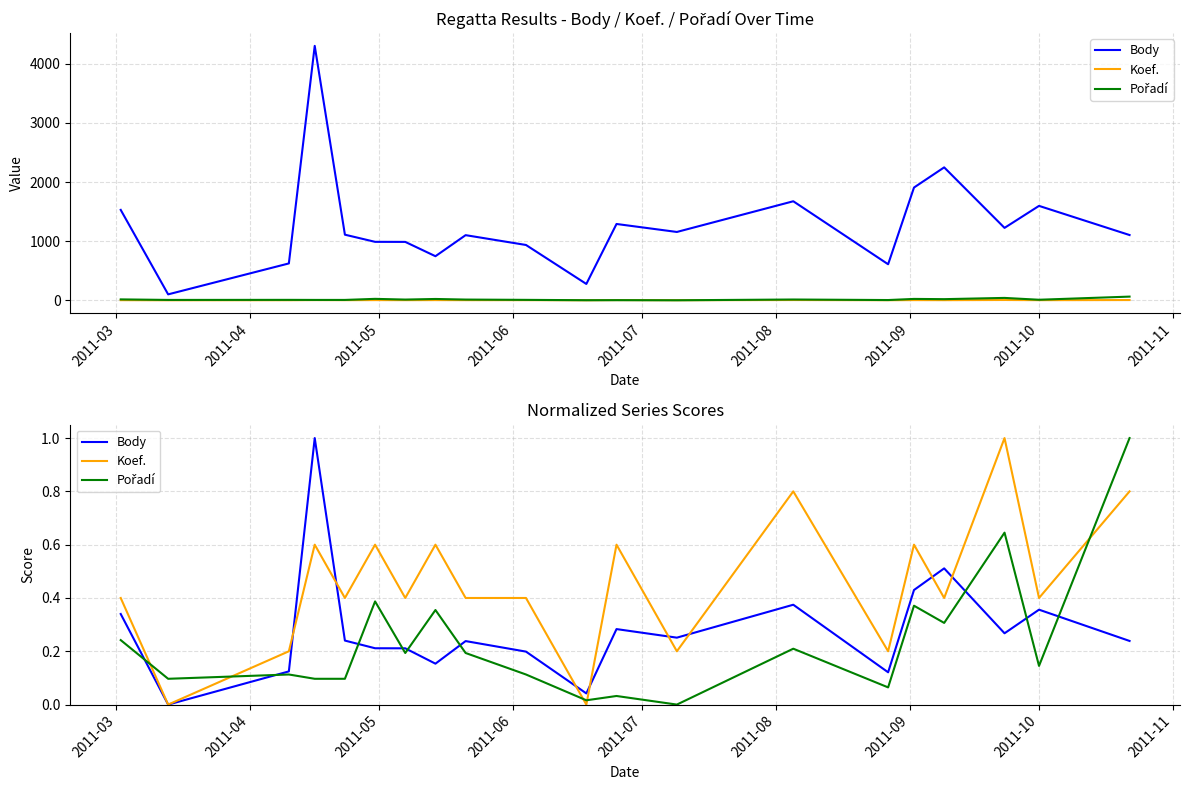

Reading right to left, transcribe all the data shown in this chart.

Body: 0.2	0.4	0.3	0.5	0.4	0.1	0.4	0.3	0.3	0.0	0.2	0.2	0.2	0.2	0.2	0.2	1.0	0.1	0.0	0.3
Koef.: 0.8	0.4	1.0	0.4	0.6	0.2	0.8	0.2	0.6	0.0	0.4	0.4	0.6	0.4	0.6	0.4	0.6	0.2	0.0	0.4
Pořadí: 1.0	0.1	0.6	0.3	0.4	0.1	0.2	0.0	0.0	0.0	0.1	0.2	0.4	0.2	0.4	0.1	0.1	0.1	0.1	0.2